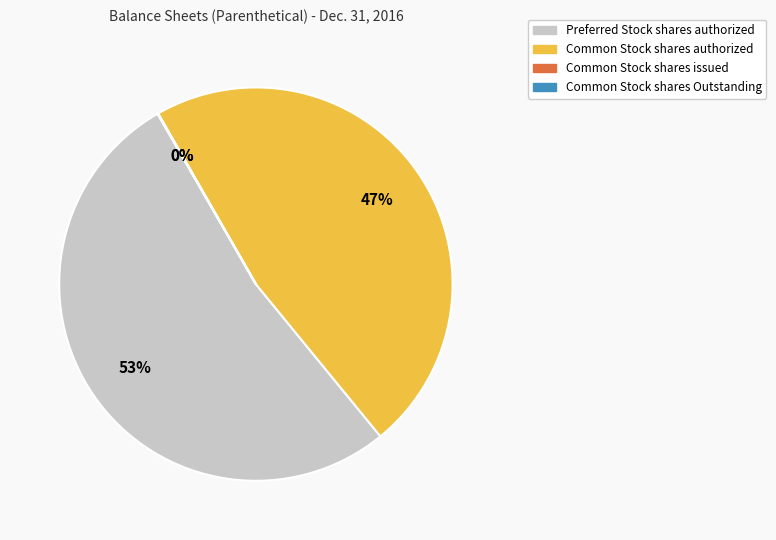

To the nearest percent, what portion does Common Stock shares authorized represent?

47%